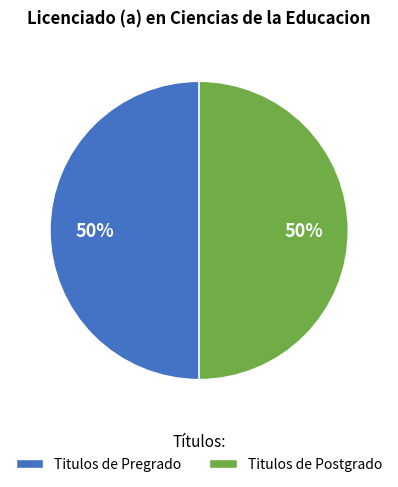

To the nearest percent, what is the combined percentage of Titulos de Postgrado and Titulos de Pregrado?

100%